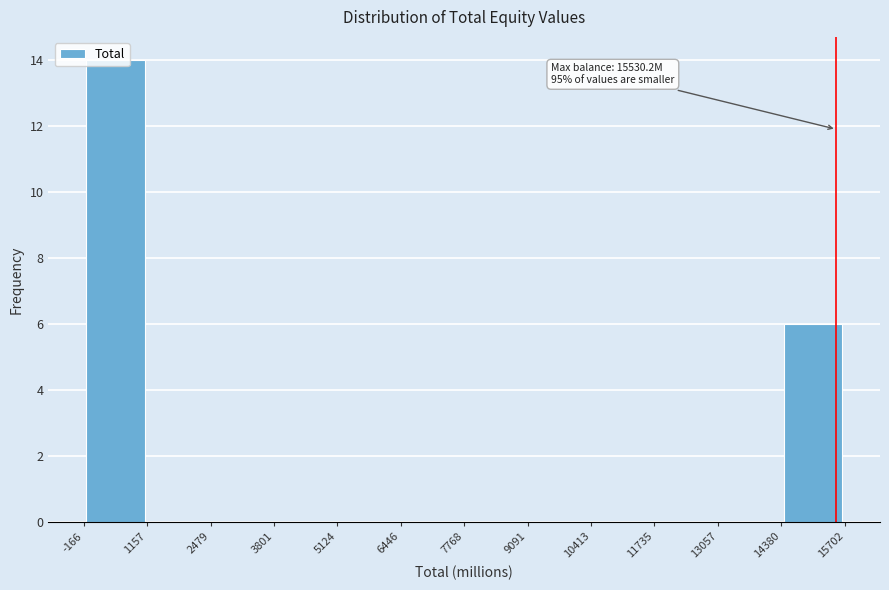

Over which range of the x-axis is the bar tallest?

-166 to 1157